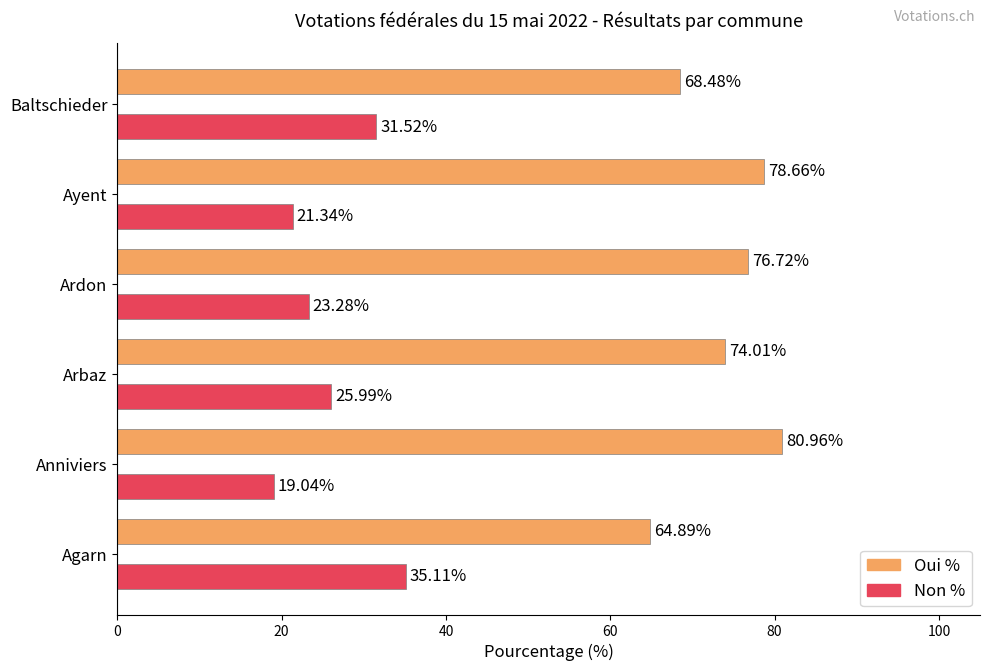

List the series in order of their overall mean, lowest first.

Non %, Oui %